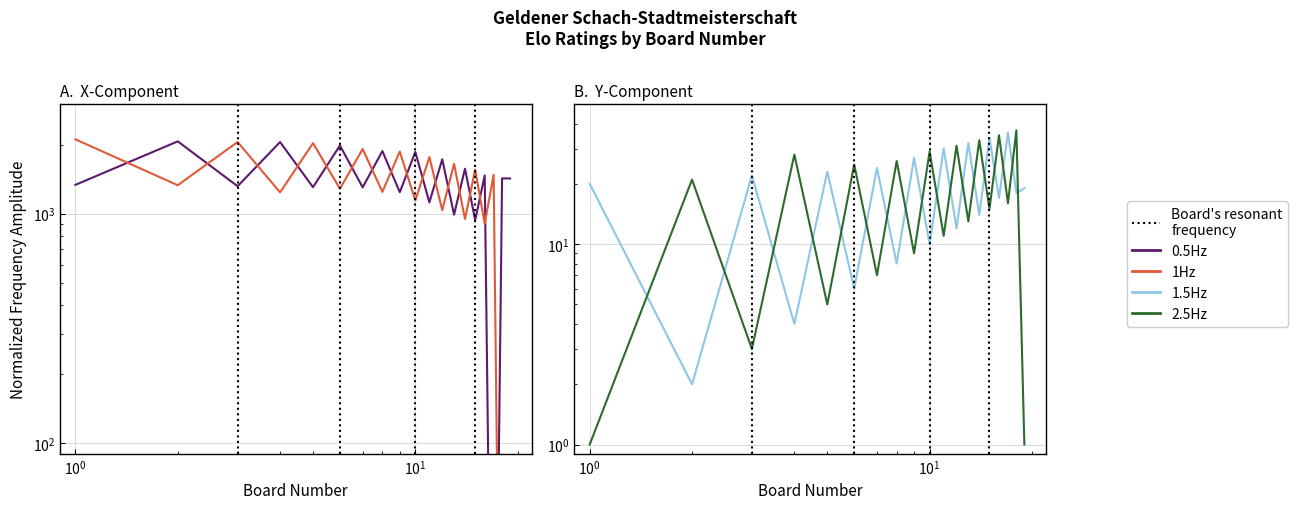

Does the chart display data point markers on the line(s)?

No